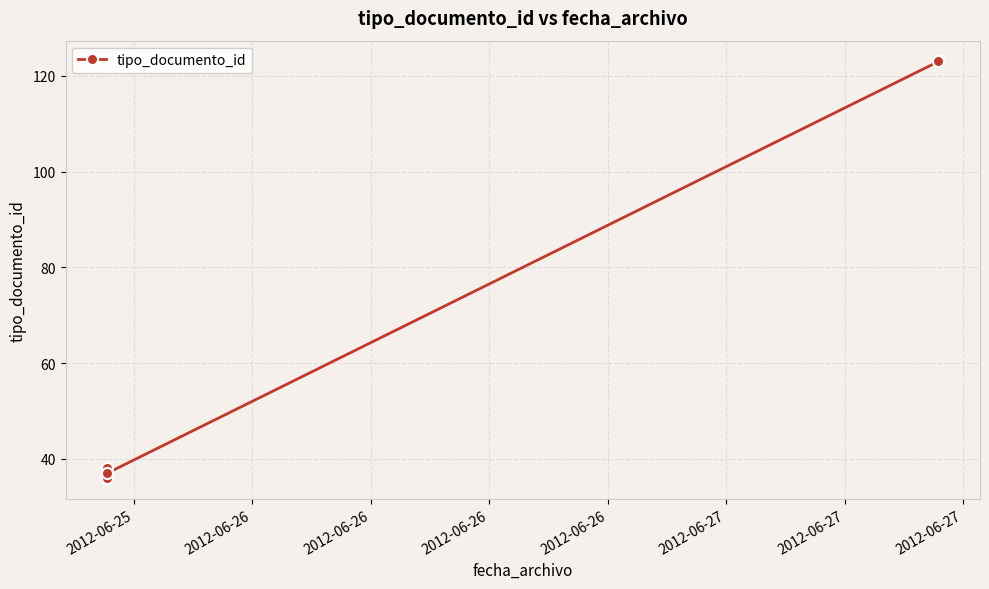

What is the sum of all values?

234